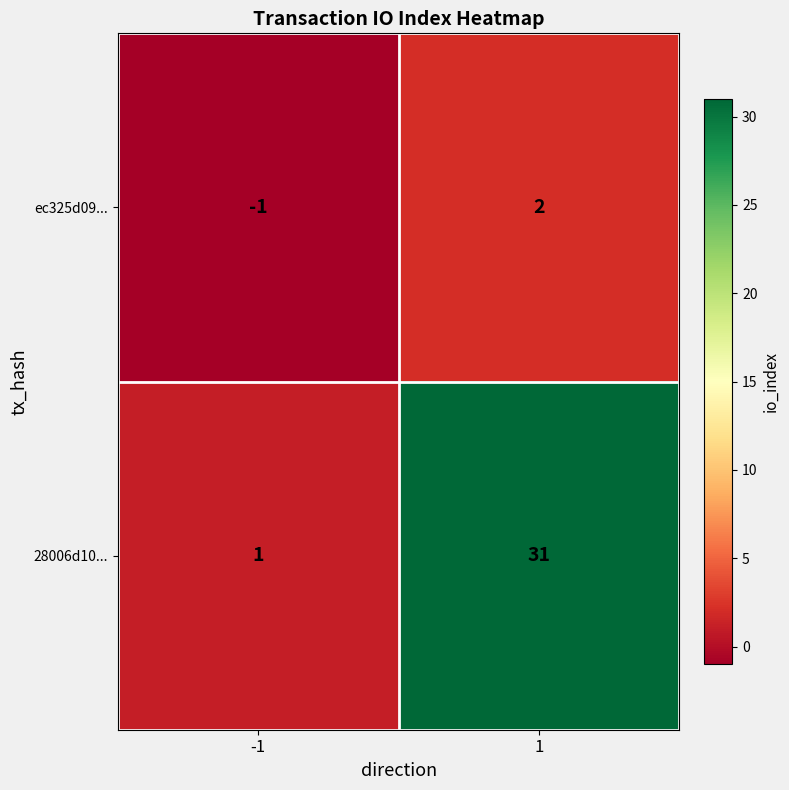

What is the spread (max minus min) of values at -1?

2